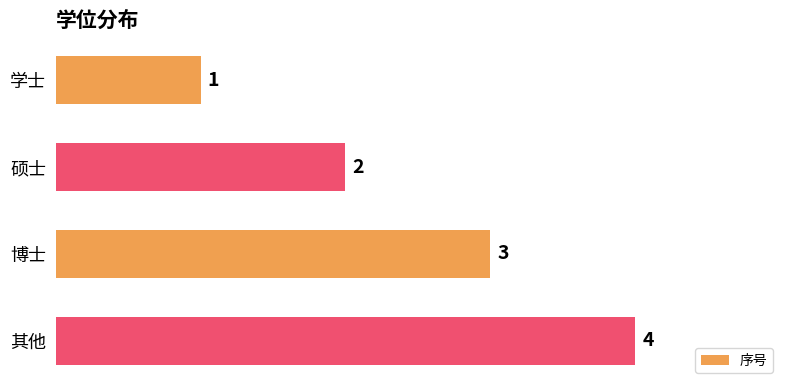

How many values are between 2 and 4?

3